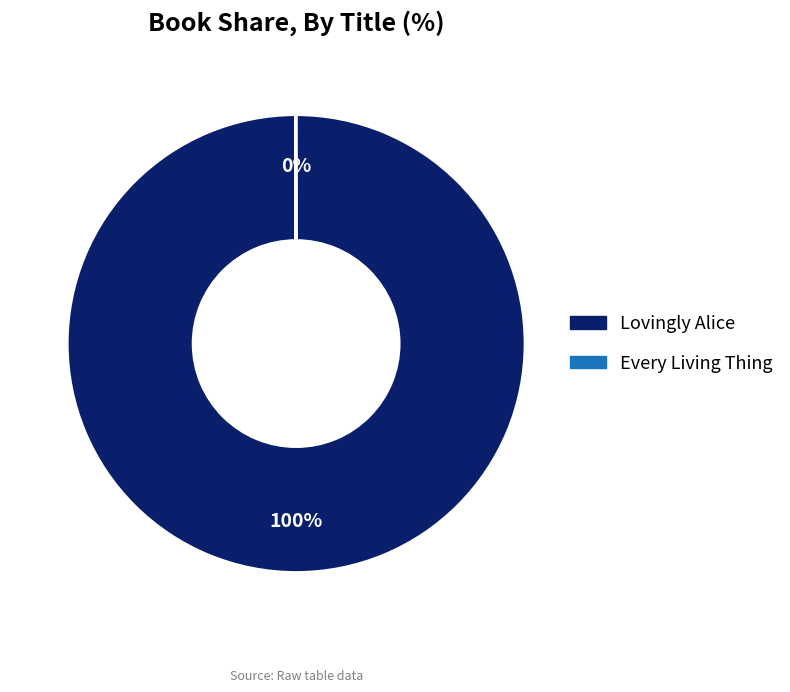

To the nearest percent, what is the difference between the largest and smallest slice percentages?

100%